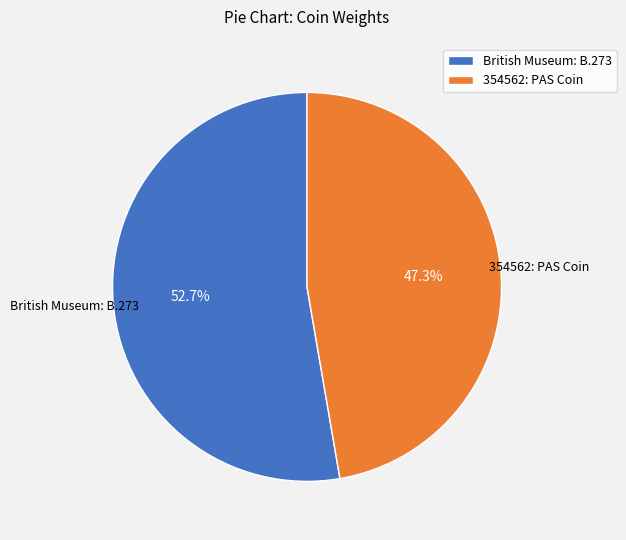

To the nearest percent, what portion does 354562: PAS Coin represent?

47%